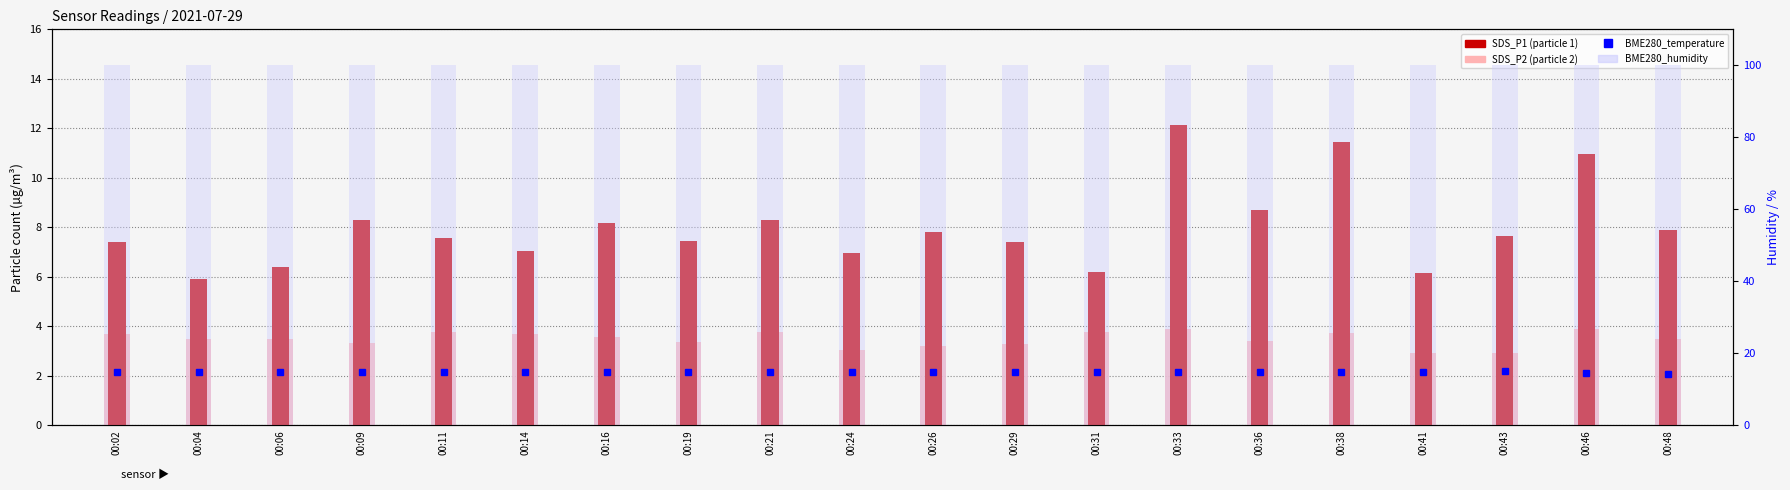

What are all the series names shown in the legend?

SDS_P1, SDS_P2, BME280_temperature, BME280_humidity